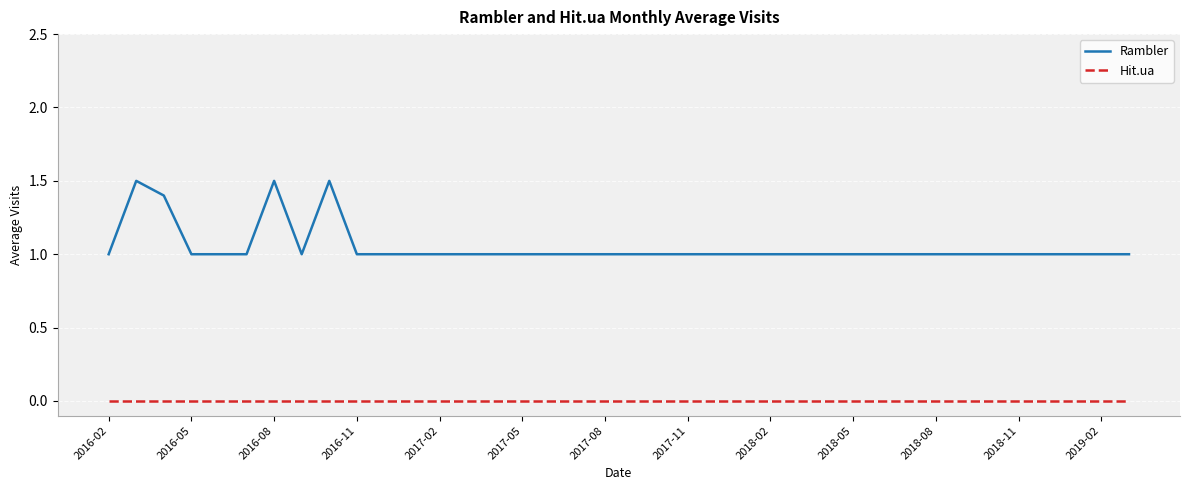

Which series has the widest spread of values?

Rambler